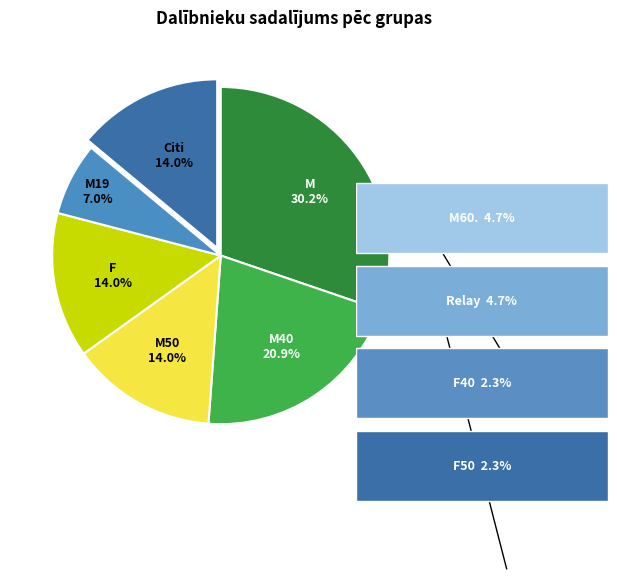

Is there a majority slice in this chart?

No